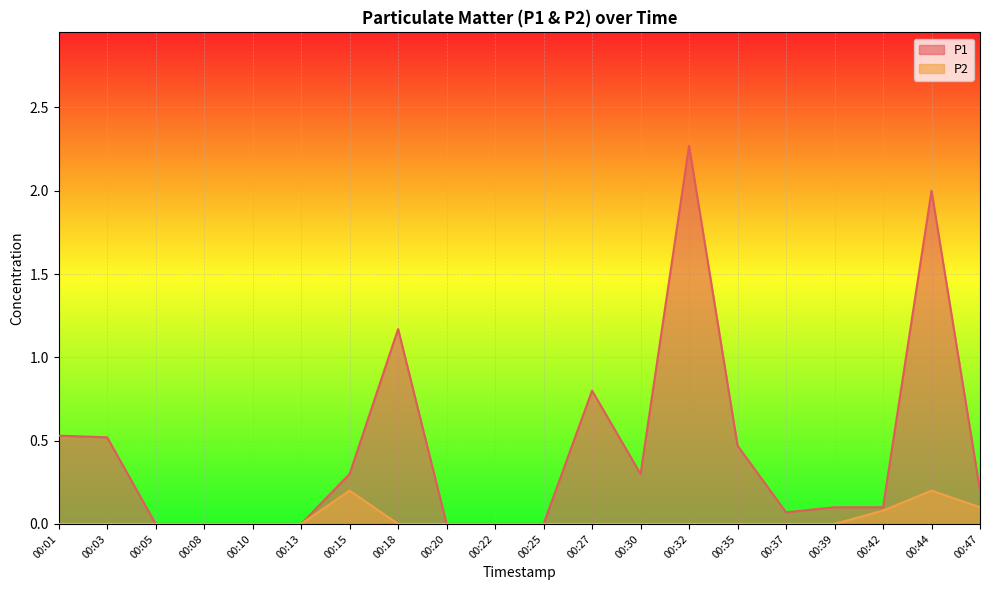

Which series changed the most between 00:08 and 00:37?

P1